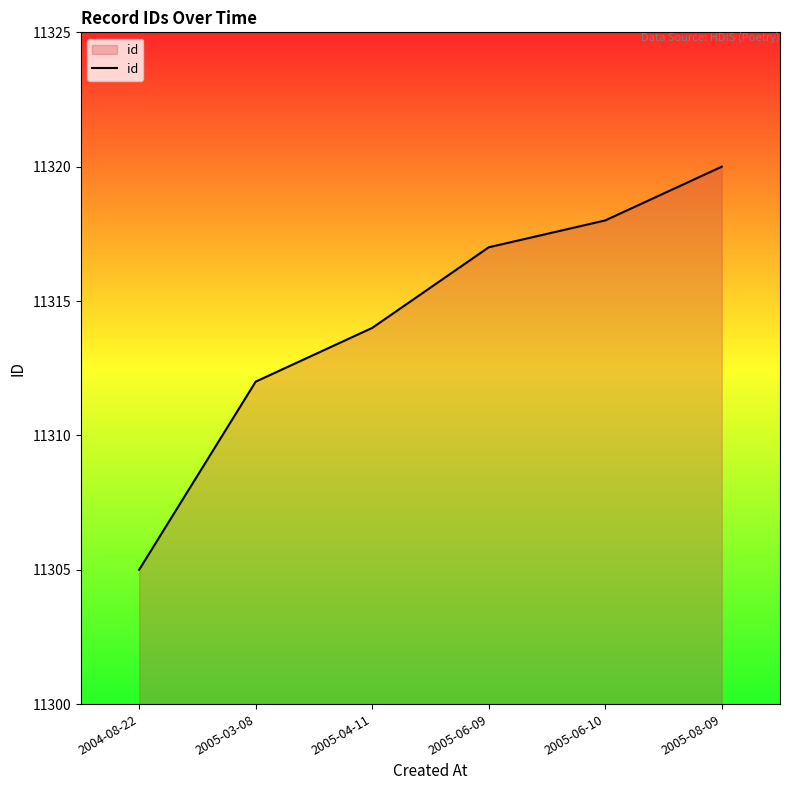

True or false: there are more than 1 points higher than both neighbors.

False